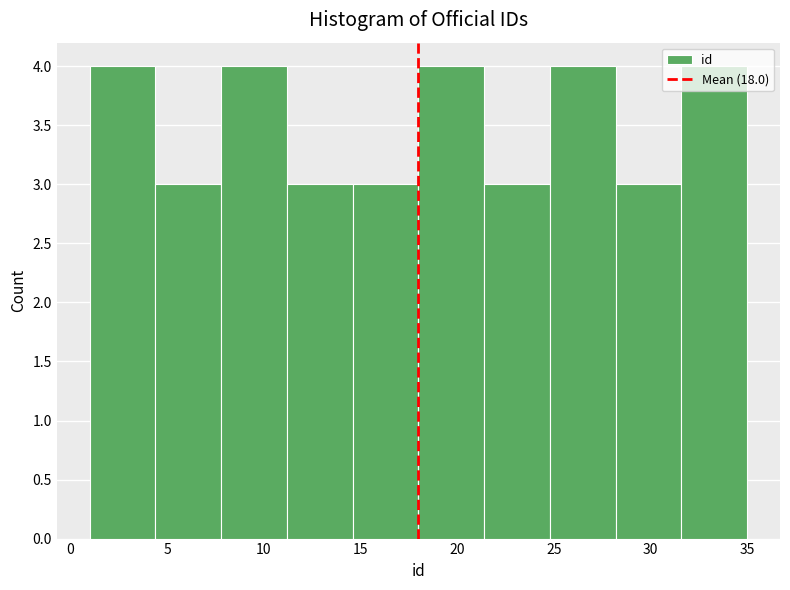

Reading left to right, list every bar in this chart as the range it spans on the x-axis followed by its height. Neither the bar edges nor the heights are printed on the chart, so give them approximately, as read against the axes.

1.0 to 4.4: 4
4.4 to 7.8: 3
7.8 to 11.2: 4
11.2 to 14.6: 3
14.6 to 18.0: 3
18.0 to 21.4: 4
21.4 to 24.8: 3
24.8 to 28.2: 4
28.2 to 31.6: 3
31.6 to 35.0: 4